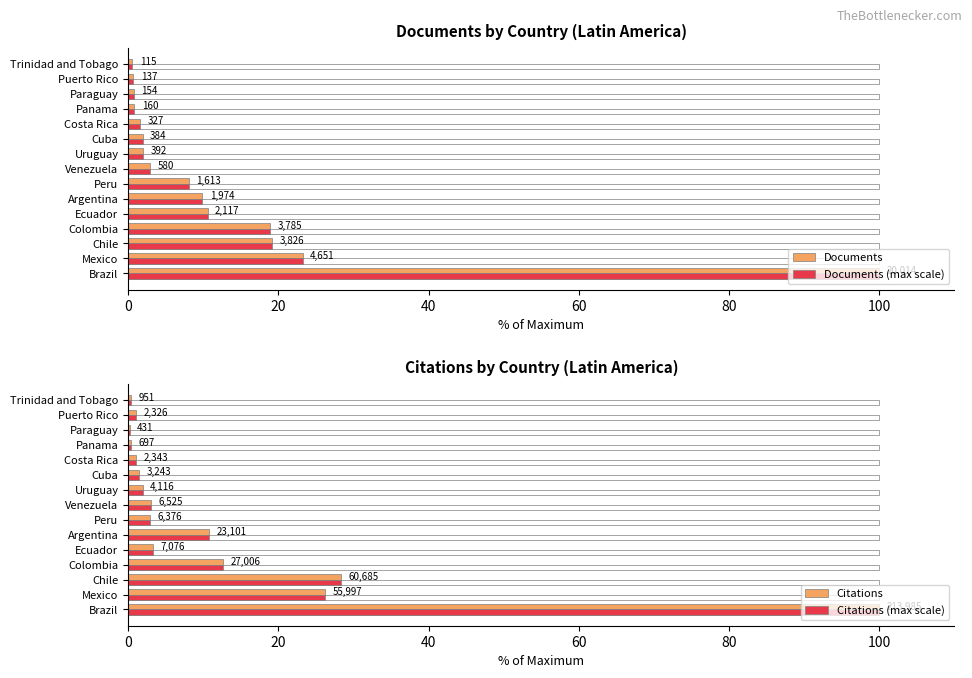

The Documents (max scale) series shows 1.6 at 10. True or false?

True